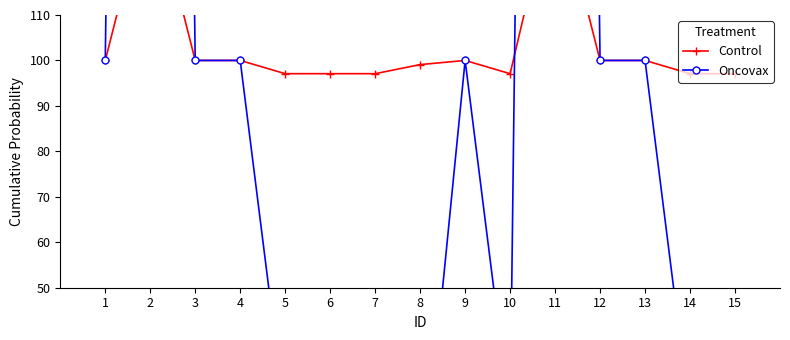

How many interior local valleys does the Oncovax series have?

2